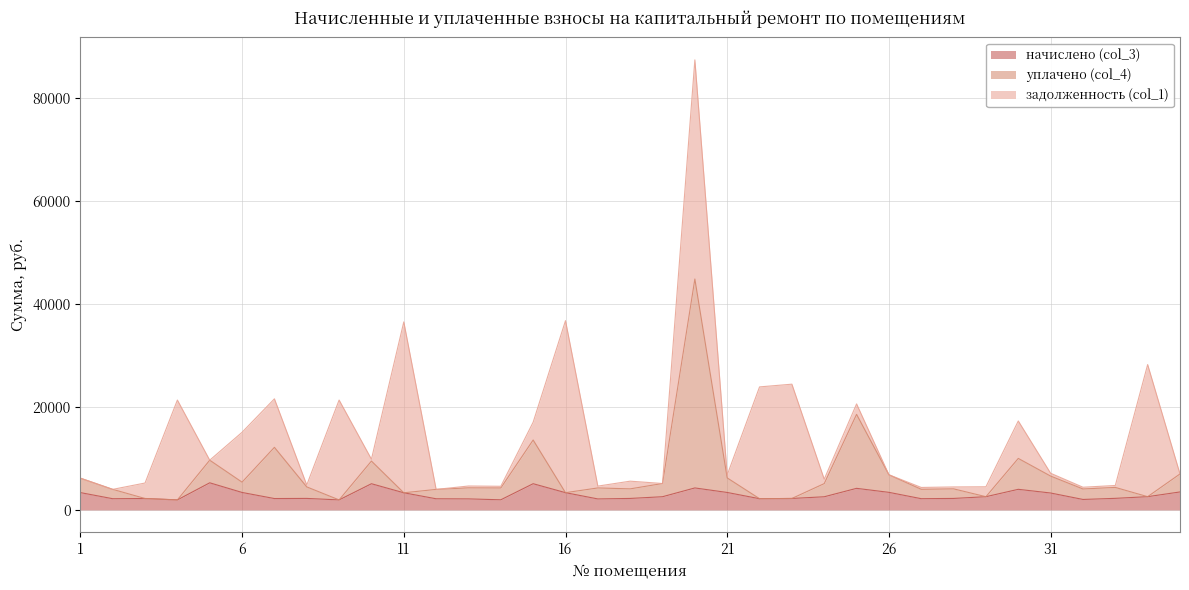

What is the maximum value for начислено (col_3)?

5266.0